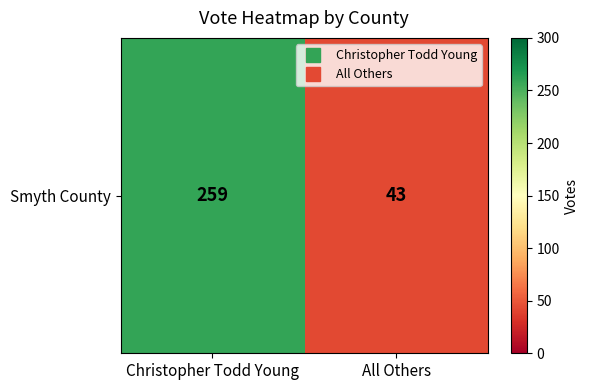

Approximately how many times larger is the value at Christopher Todd Young compared to All Others?

6.0